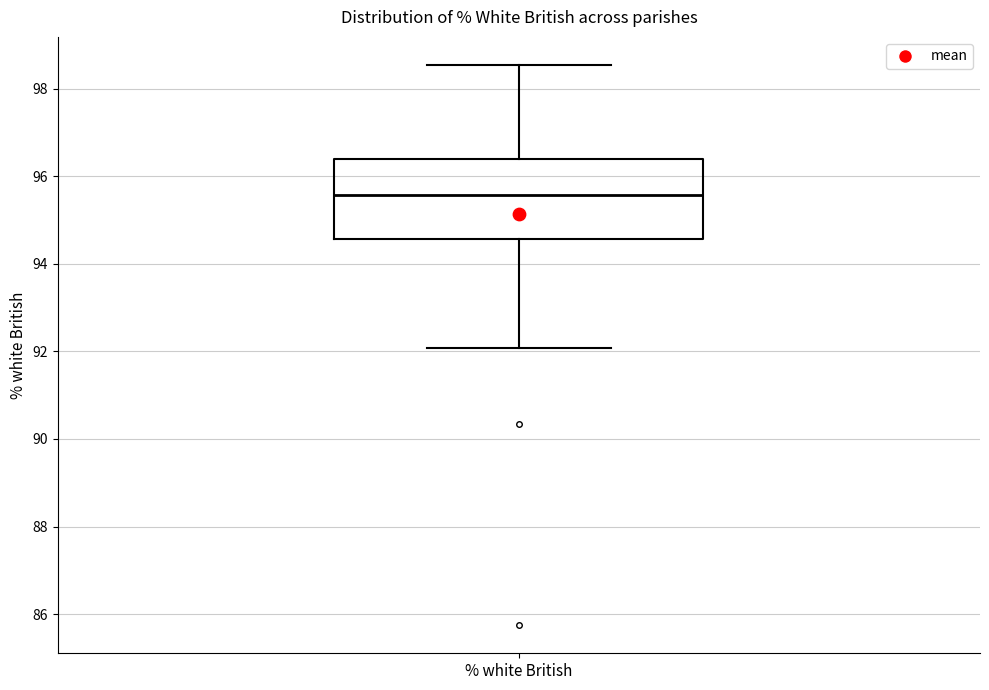

Read this box plot against the y-axis: the position of the median line, the range covered by the box, and the ends of both whiskers. The values are not printed on the chart, so give them approximately, as read against the axis.

median 95.6, box 94.6 to 96.4, whiskers 92.0 to 98.6